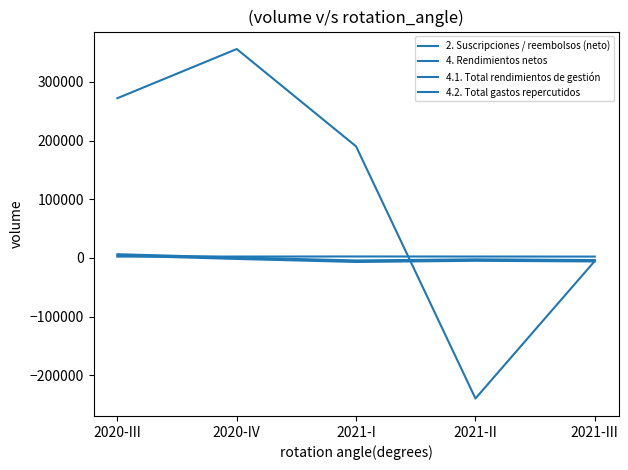

How many lines are shown in the chart?

4